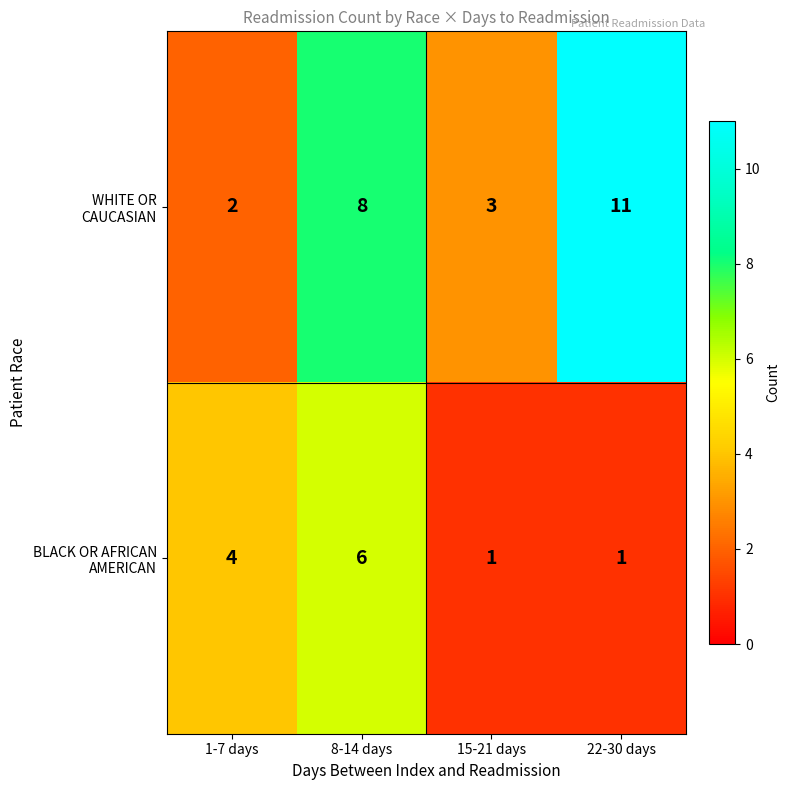

What is the spread (max minus min) of values at 22-30 days?

10